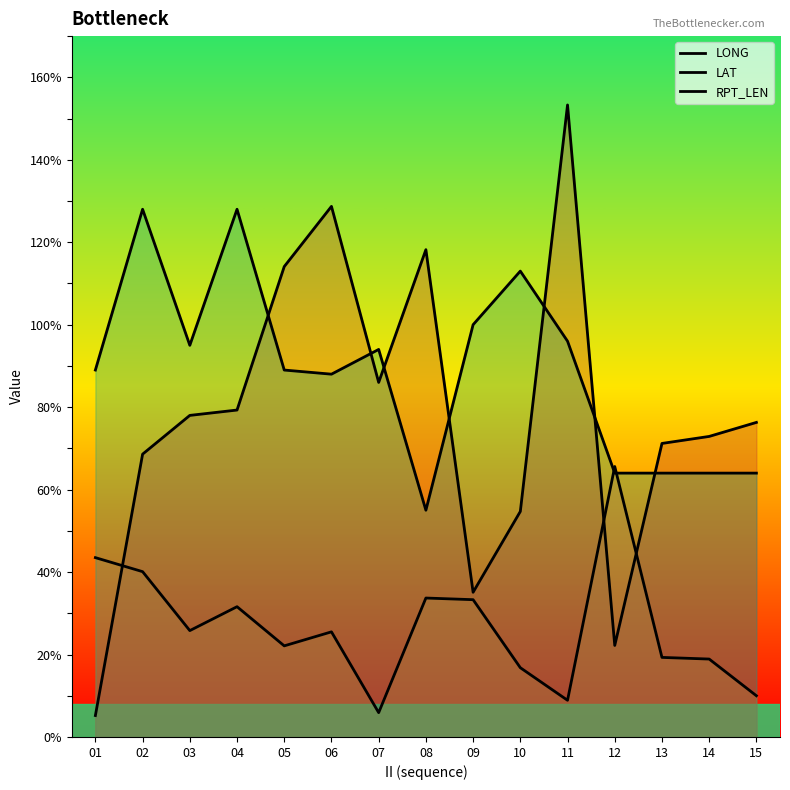

What is the difference between the highest and lowest values at 10?

96.2